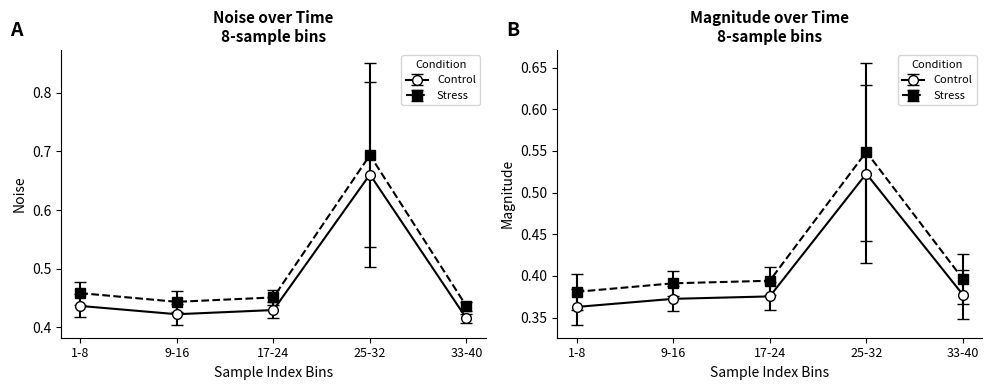

Between 1 and 35, which is larger?

1